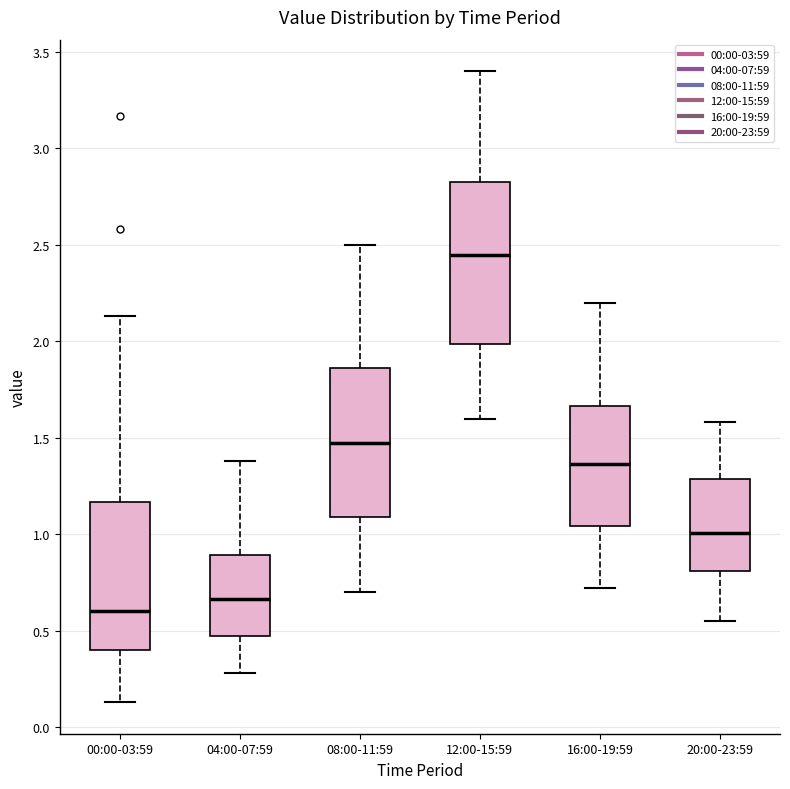

Where does the median line of the box for 16:00-19:59 sit on the y-axis? The values are not printed on the chart, so give them approximately, as read against the axis.

1.35